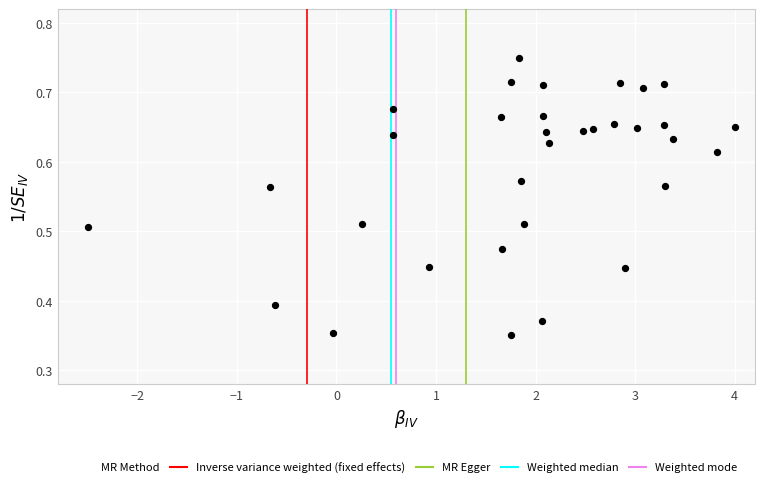

What is the range of X values (max minus min)?

6.5